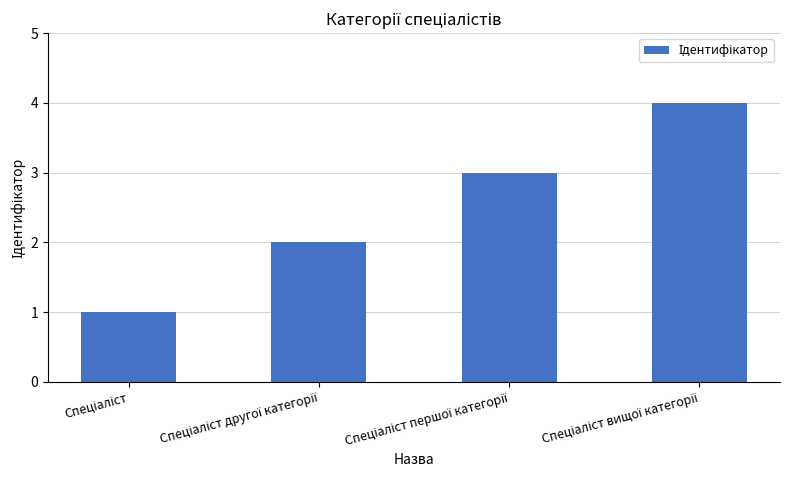

What is the sum of all values?

10